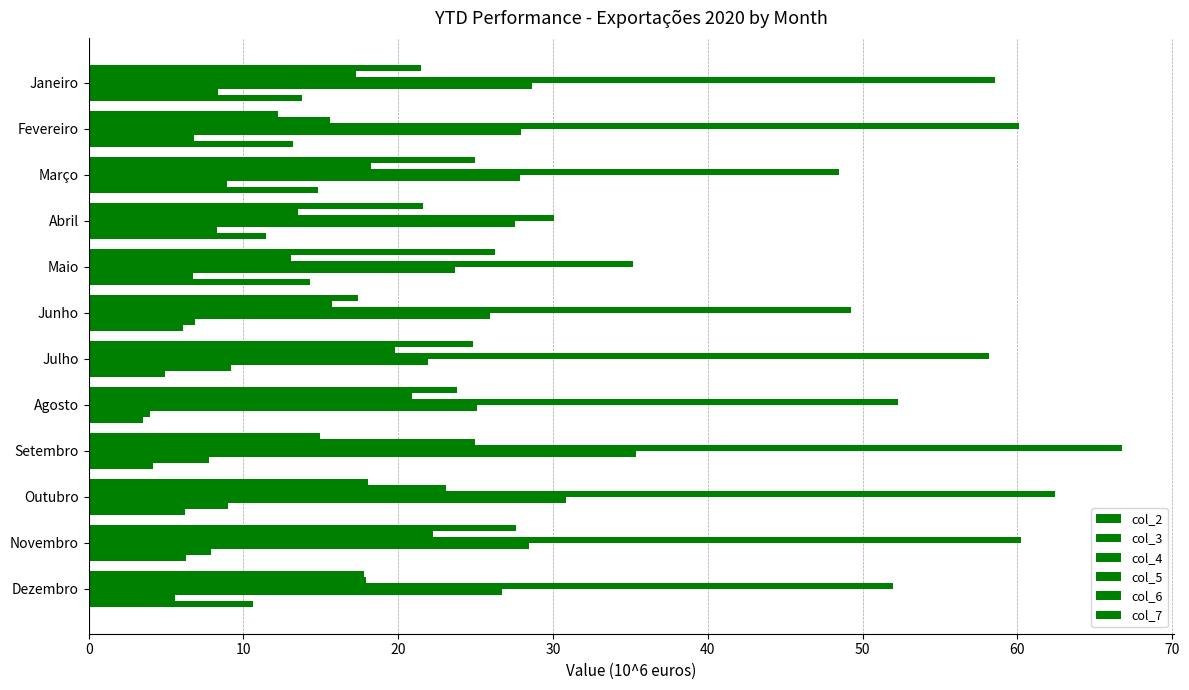

How many data points does each series have?

12